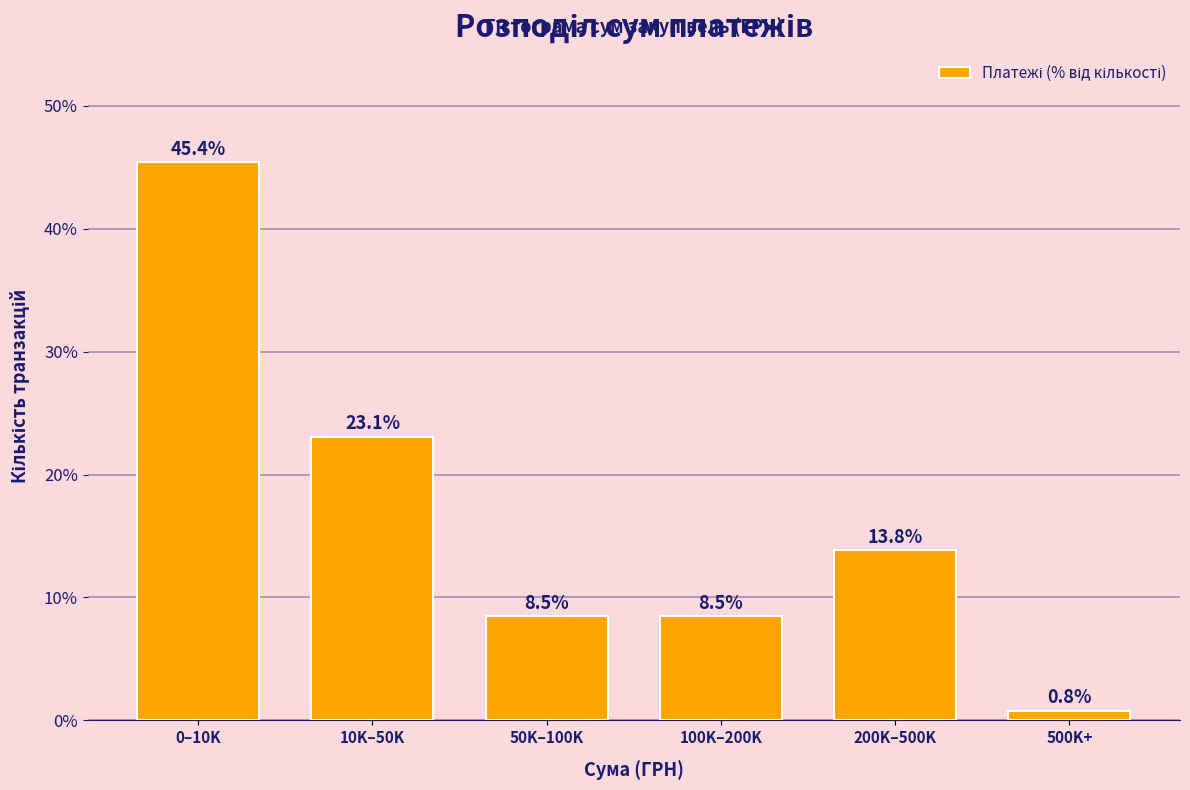

Reading left to right, transcribe all the data shown in this chart.

0–10K=45.4	10K–50K=23.1	50K–100K=8.5	100K–200K=8.5	200K–500K=13.8	500K+=0.8